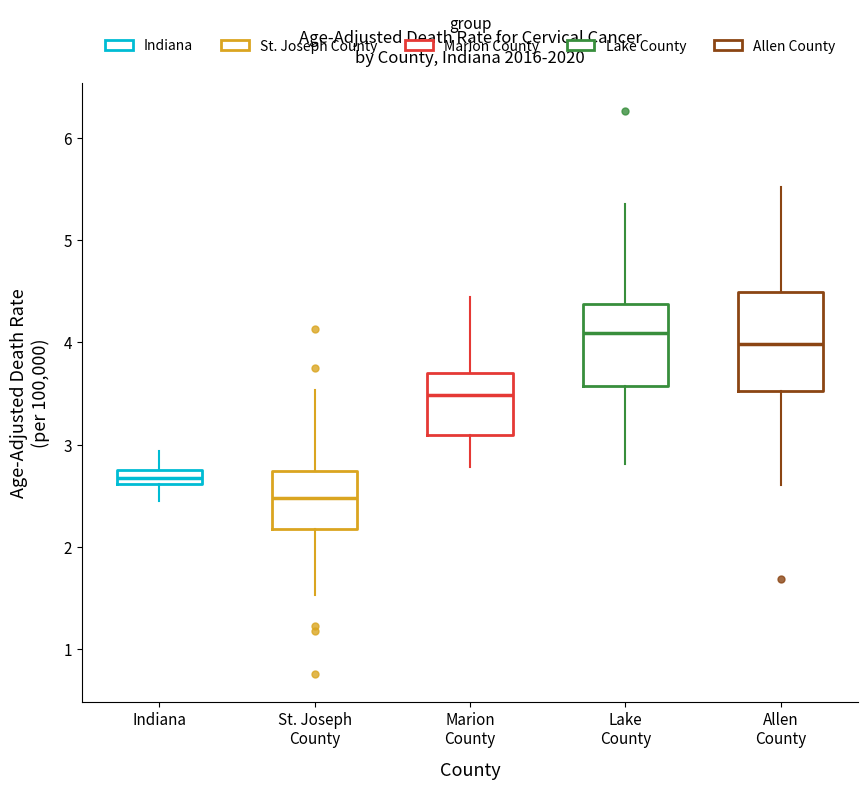

Which box has the lowest median line?

St. Joseph County